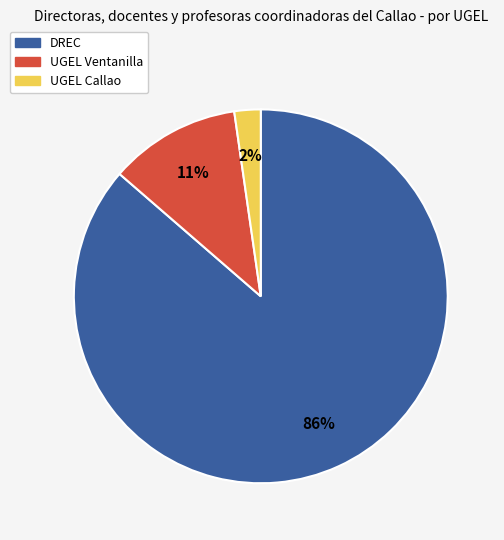

Do DREC and UGEL Ventanilla together represent more than half of the pie?

Yes